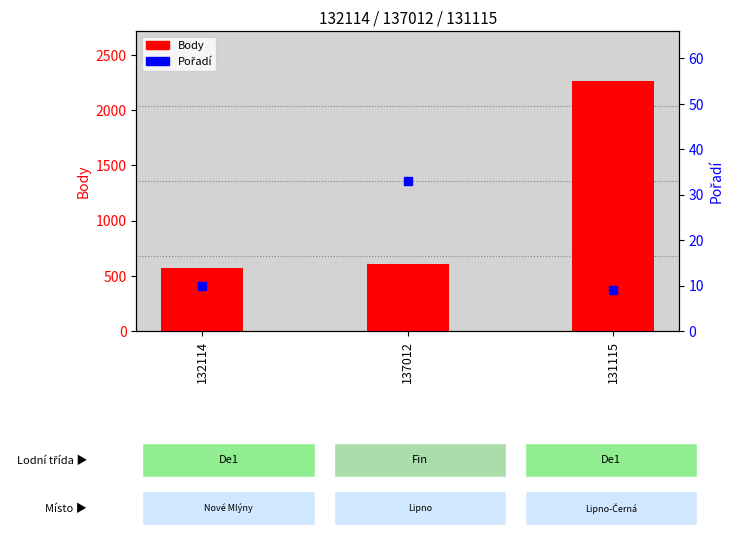

Which series contains the highest Y value?

Body